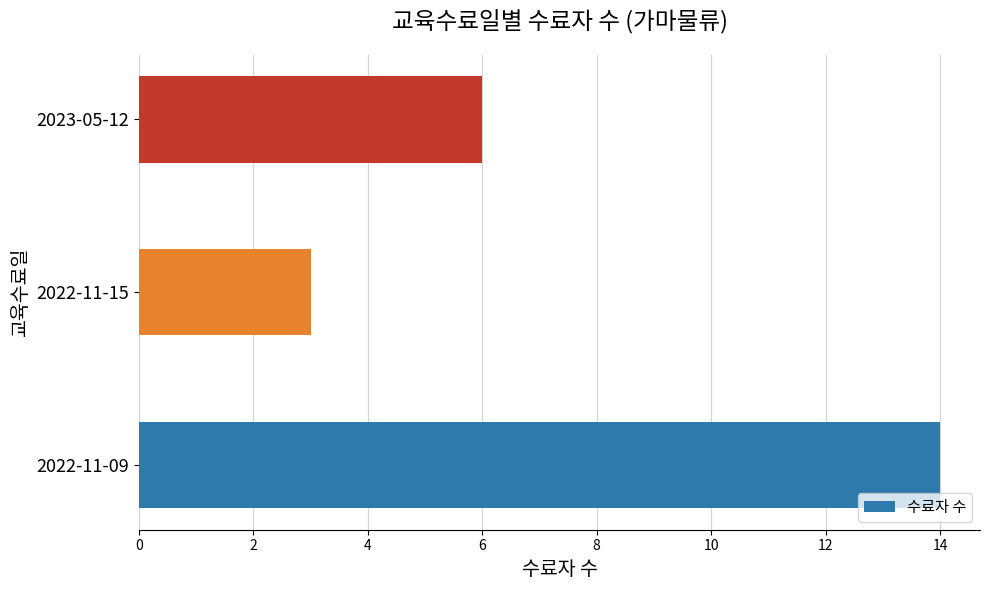

Reading bottom to top, what are all the values shown in this chart?

14	3	6